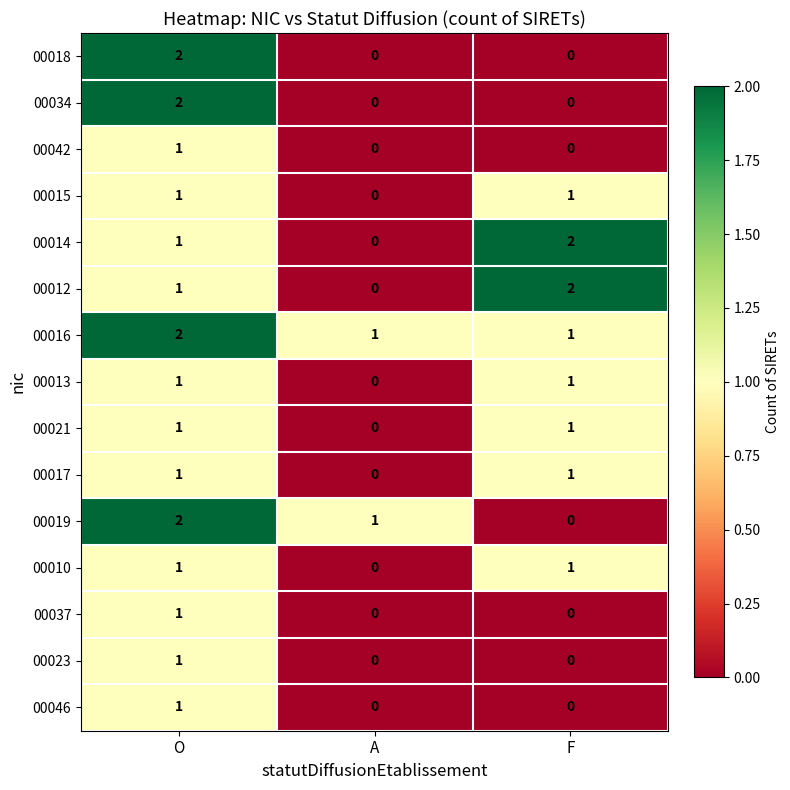

Rank the categories by 00012 value from highest to lowest.

F, O, A